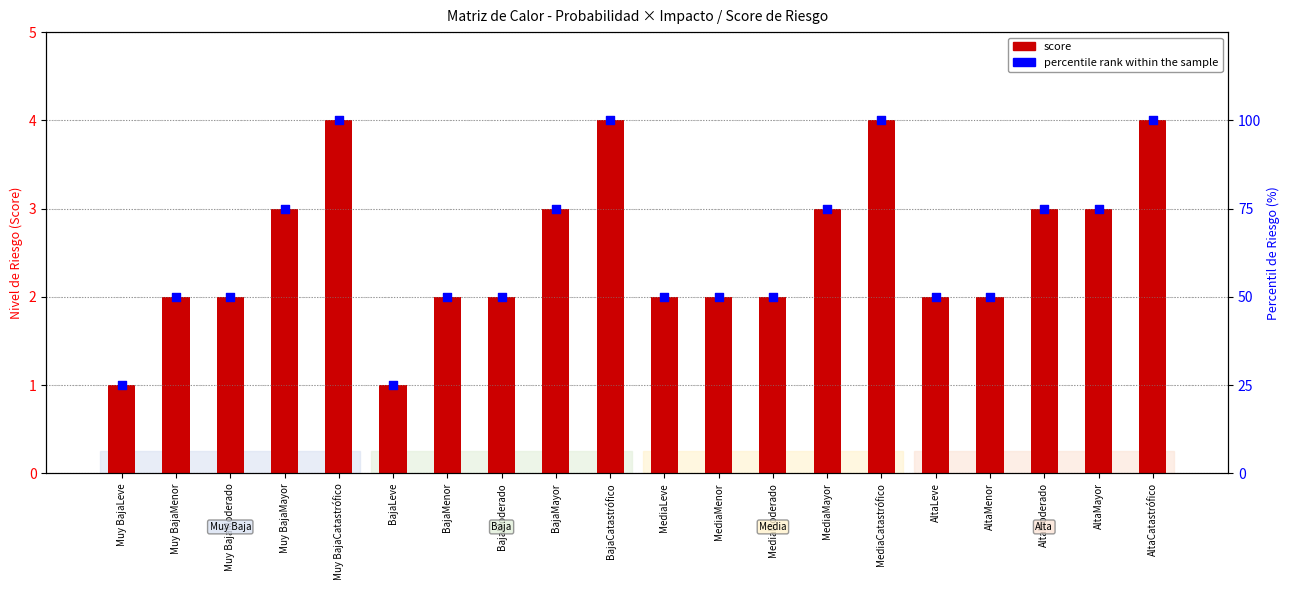

Is the value of score at Muy BajaCatastrófico greater than the value of percentile rank within the sample at Muy BajaCatastrófico?

No